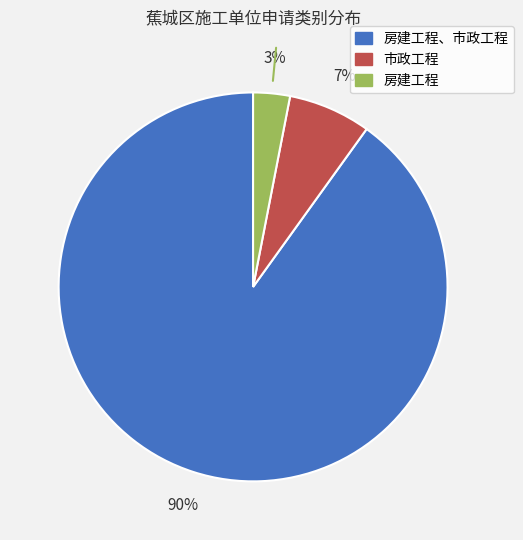

Is the sum of 房建工程 and 市政工程 greater than half?

No